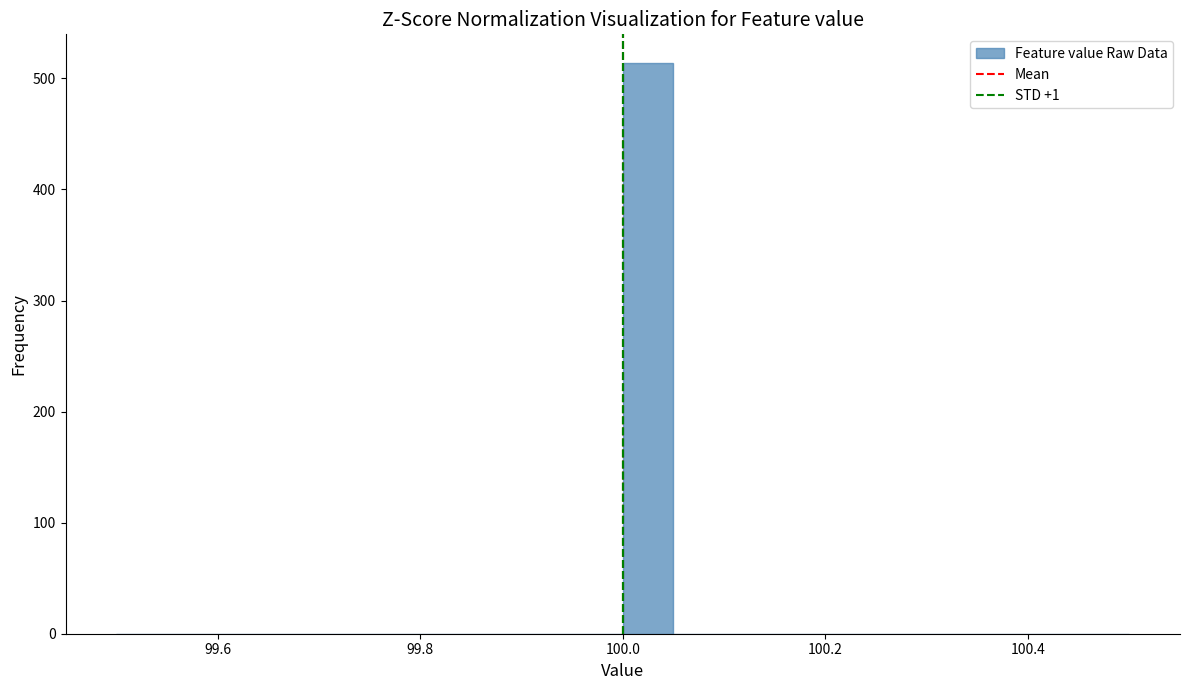

Around what value on the x-axis is the tallest bar? Give the approximate position of its centre, as read against the axis.

100.02